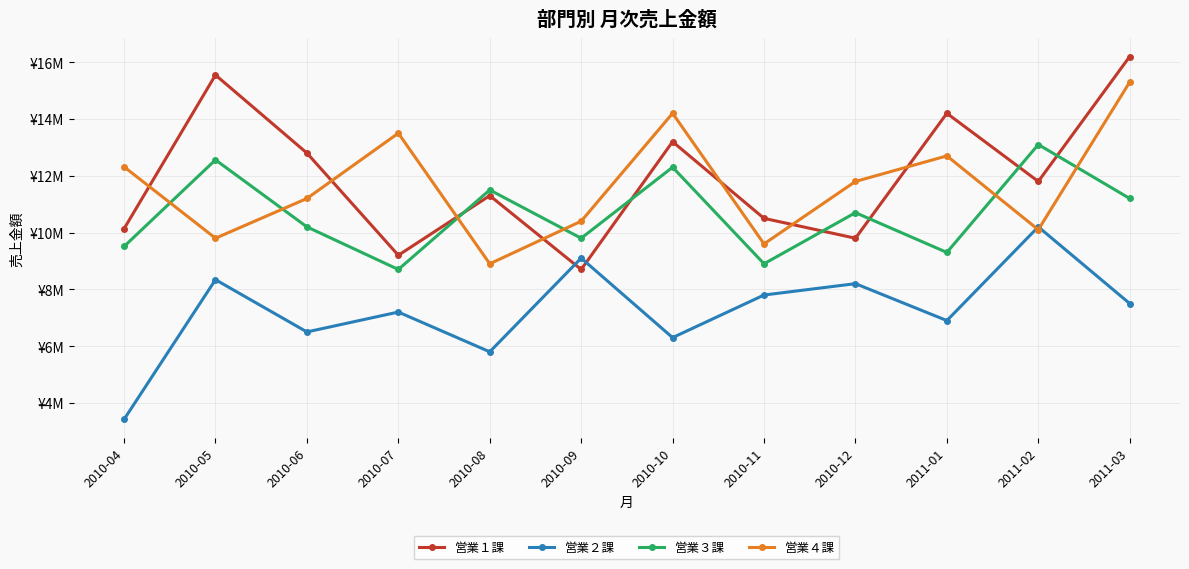

At which label is 営業４課 closest to 12100000?

2010-04